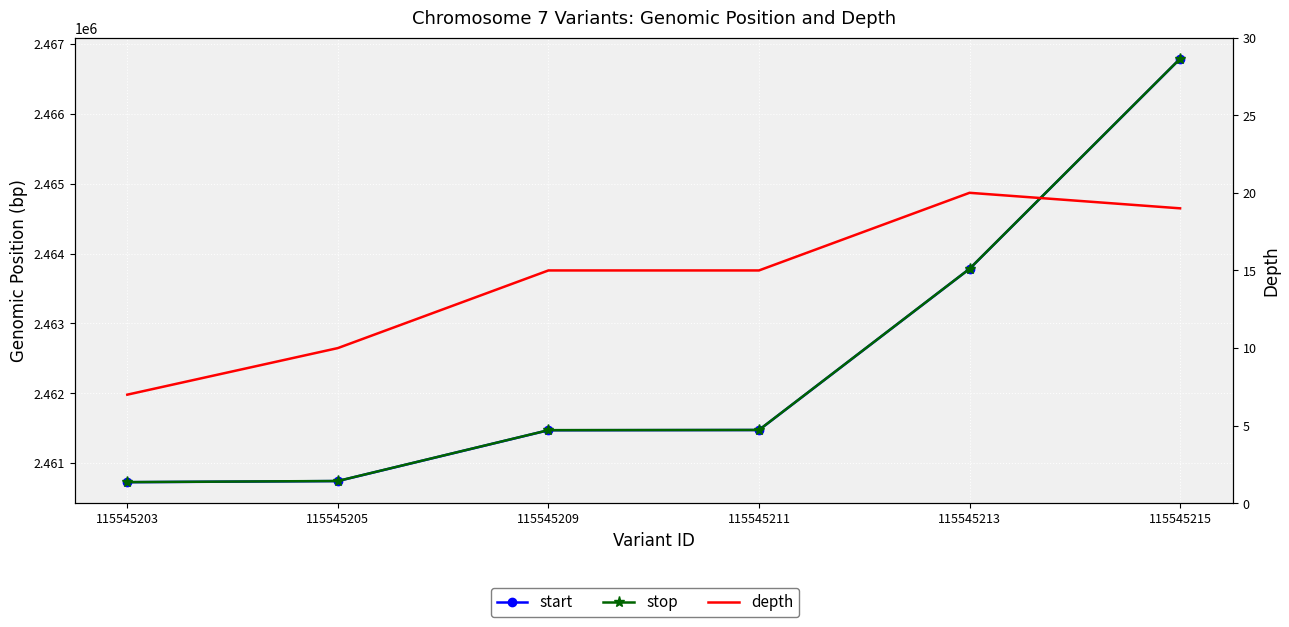

Reading left to right, what are all the values shown in this chart?

start: 115545203=2460725	115545205=2460741	115545209=2461469	115545211=2461472	115545213=2463780	115545215=2466789
stop: 115545203=2460726	115545205=2460742	115545209=2461470	115545211=2461473	115545213=2463781	115545215=2466790
depth: 115545203=7	115545205=10	115545209=15	115545211=15	115545213=20	115545215=19